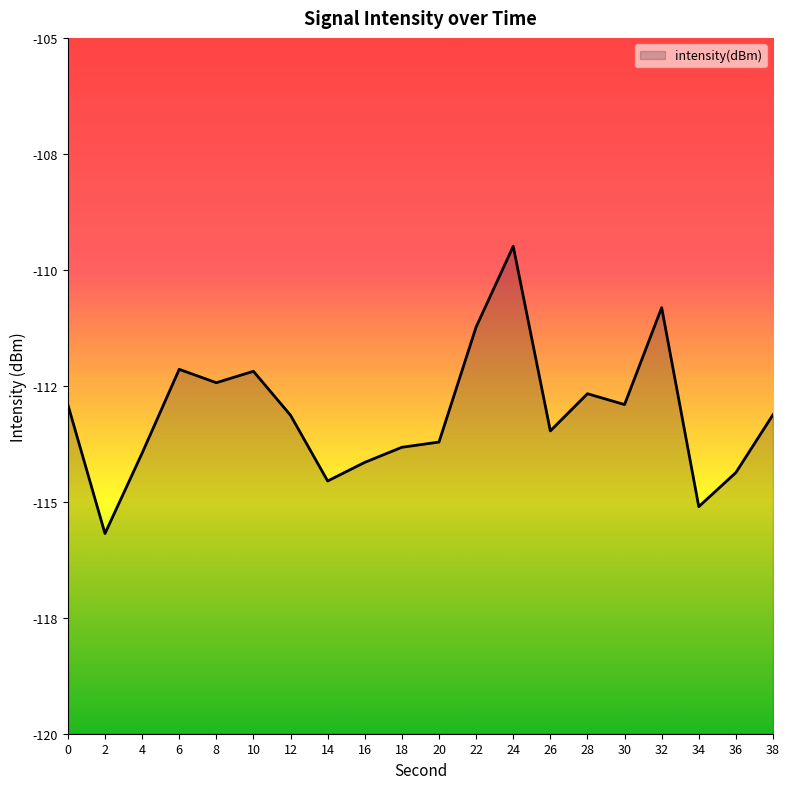

What is the sum of the values at 28 and 34?

-227.8